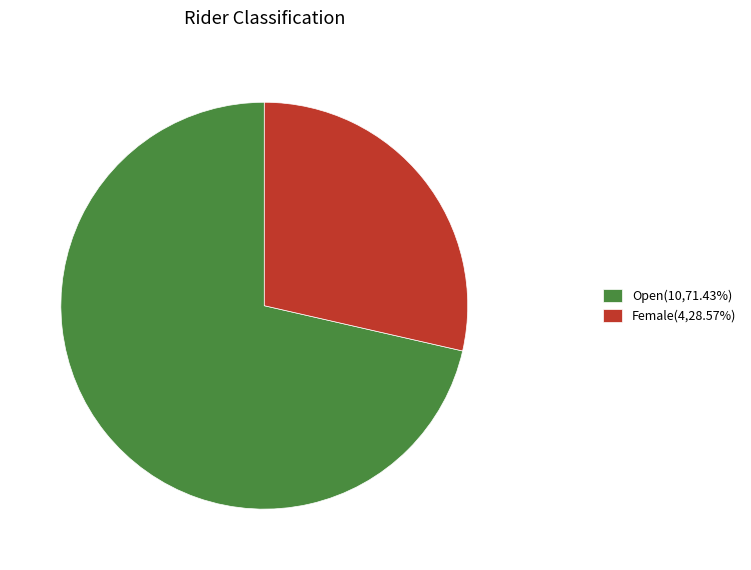

How many slices are in this pie chart?

2